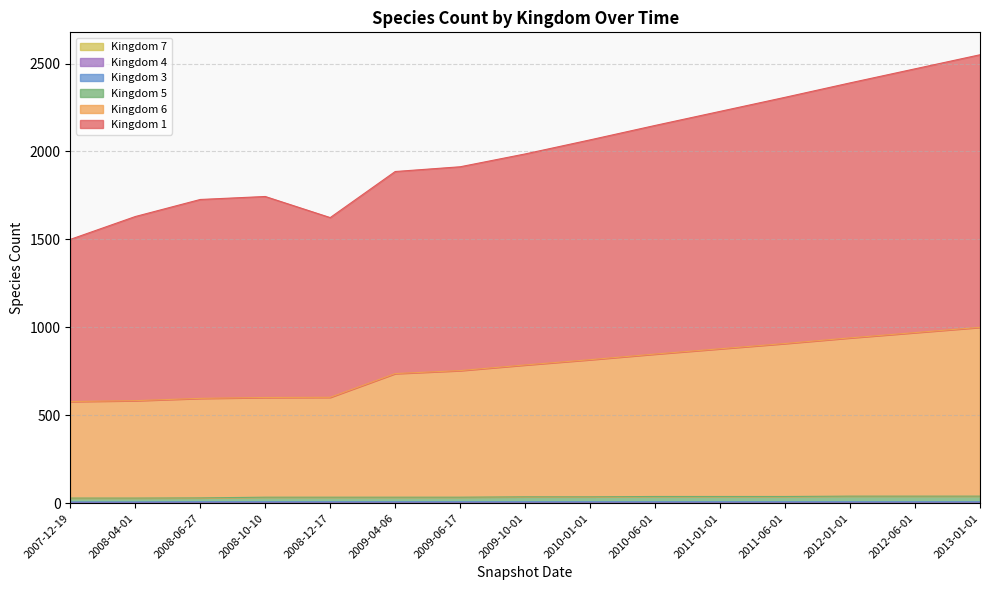

How many lines are shown in the chart?

6